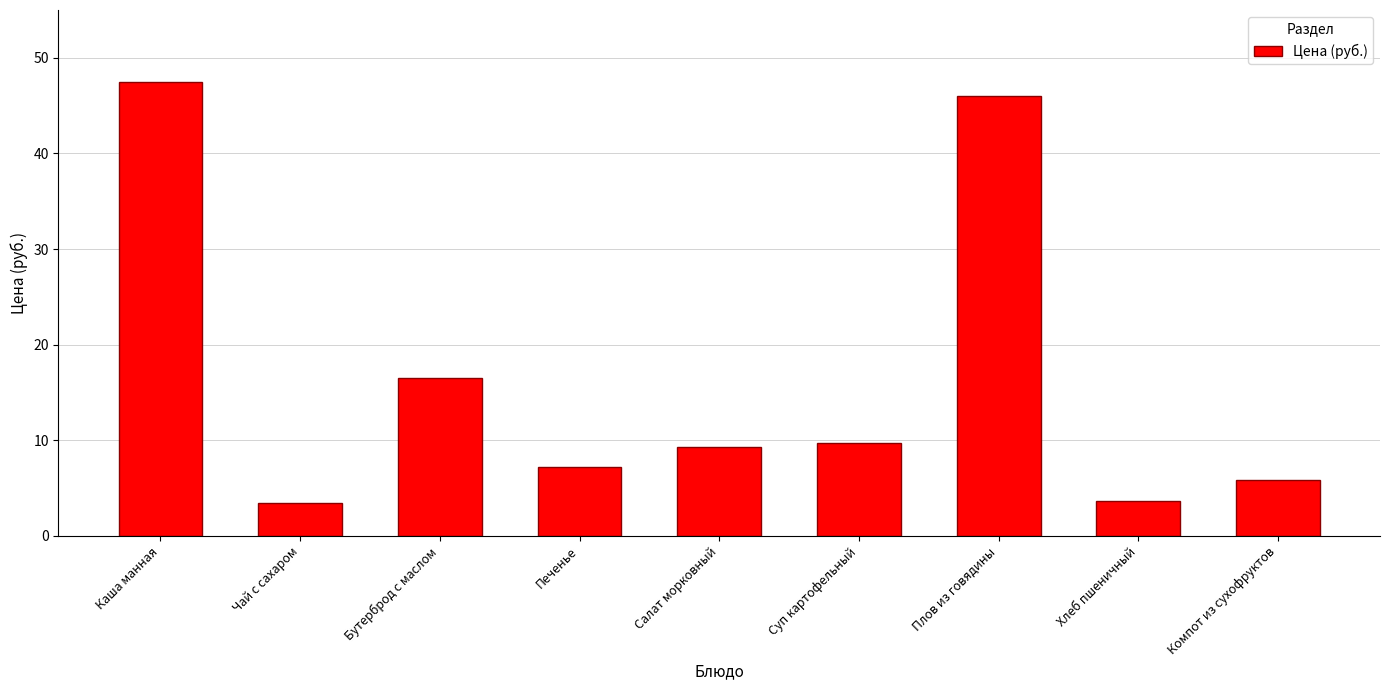

What is the change in value from Каша манная to Компот из сухофруктов?

-41.5